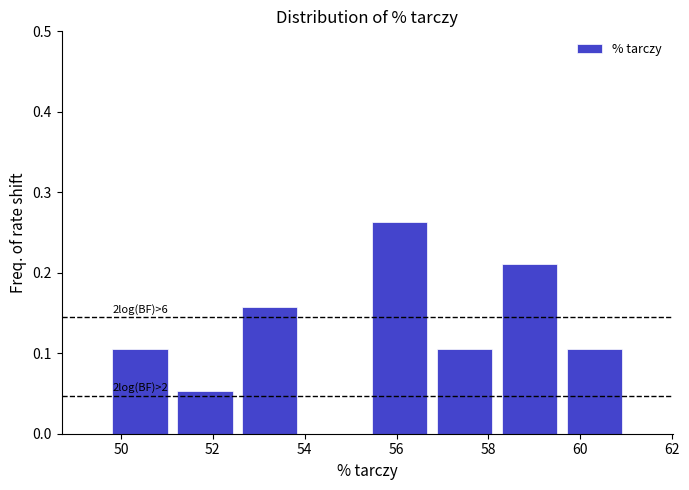

Over which range of the x-axis is the bar tallest?

55.4 to 56.8